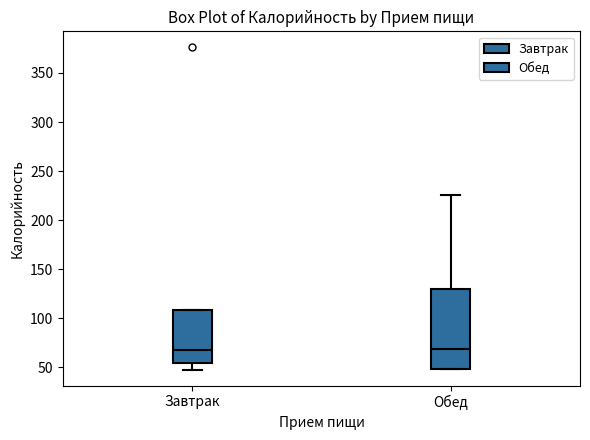

Reading left to right, read every box against the y-axis: the position of its median line, the range the box covers, and the ends of its whiskers. The values are not printed on the chart, so give them approximately, as read against the axis.

Завтрак: median 65, box 55 to 110, whiskers 50 to 110
Обед: median 70, box 50 to 130, whiskers 50 to 225